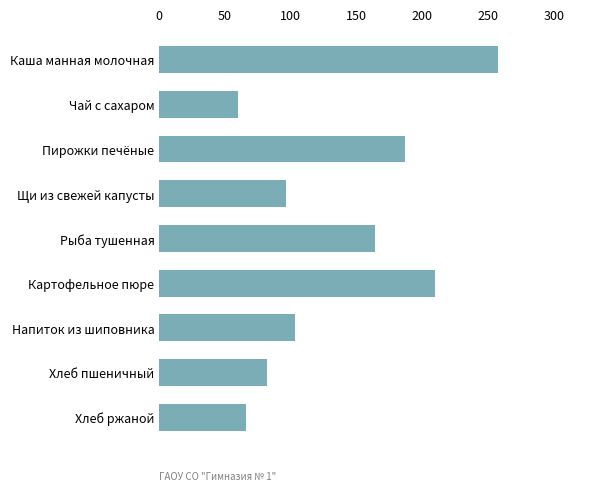

Are the bars horizontal?

Yes